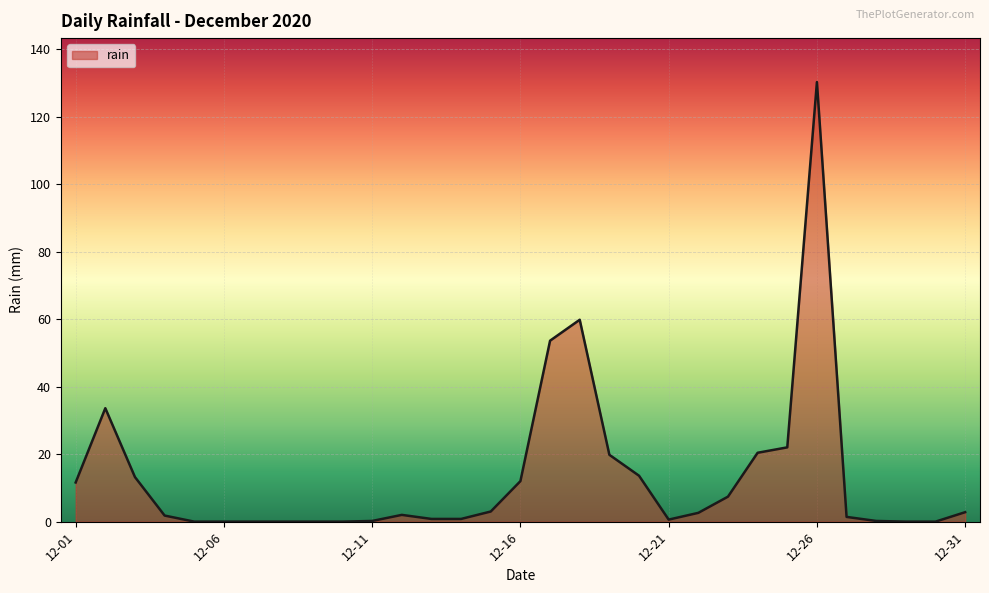

What is the difference between the maximum and minimum values?

130.2